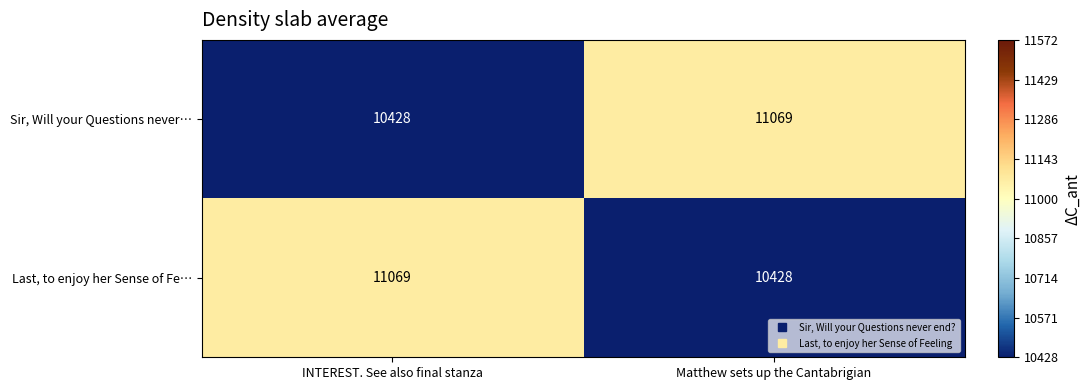

How many data points in Sir, Will your Questions never… are less than 11069?

1